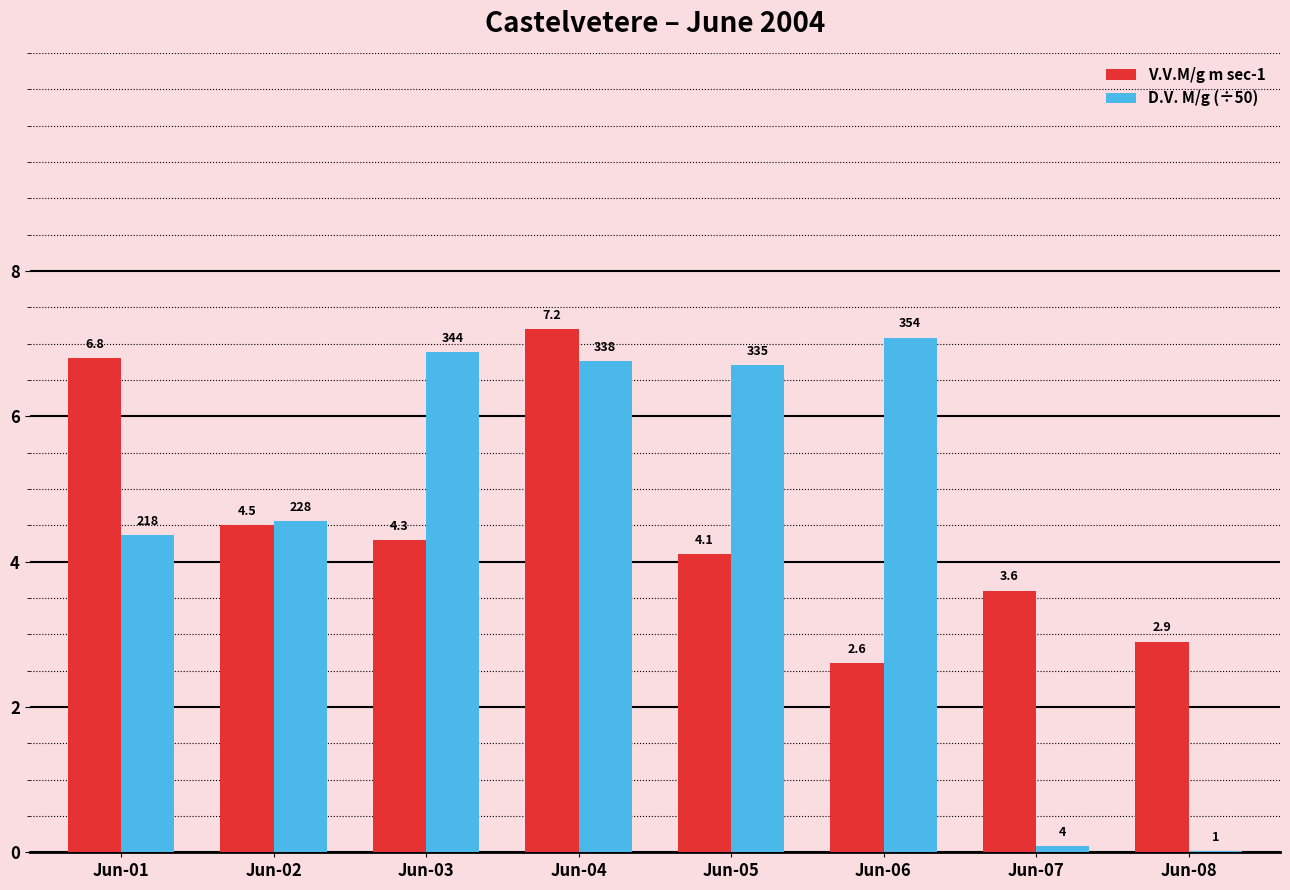

How many groups of bars are there?

8